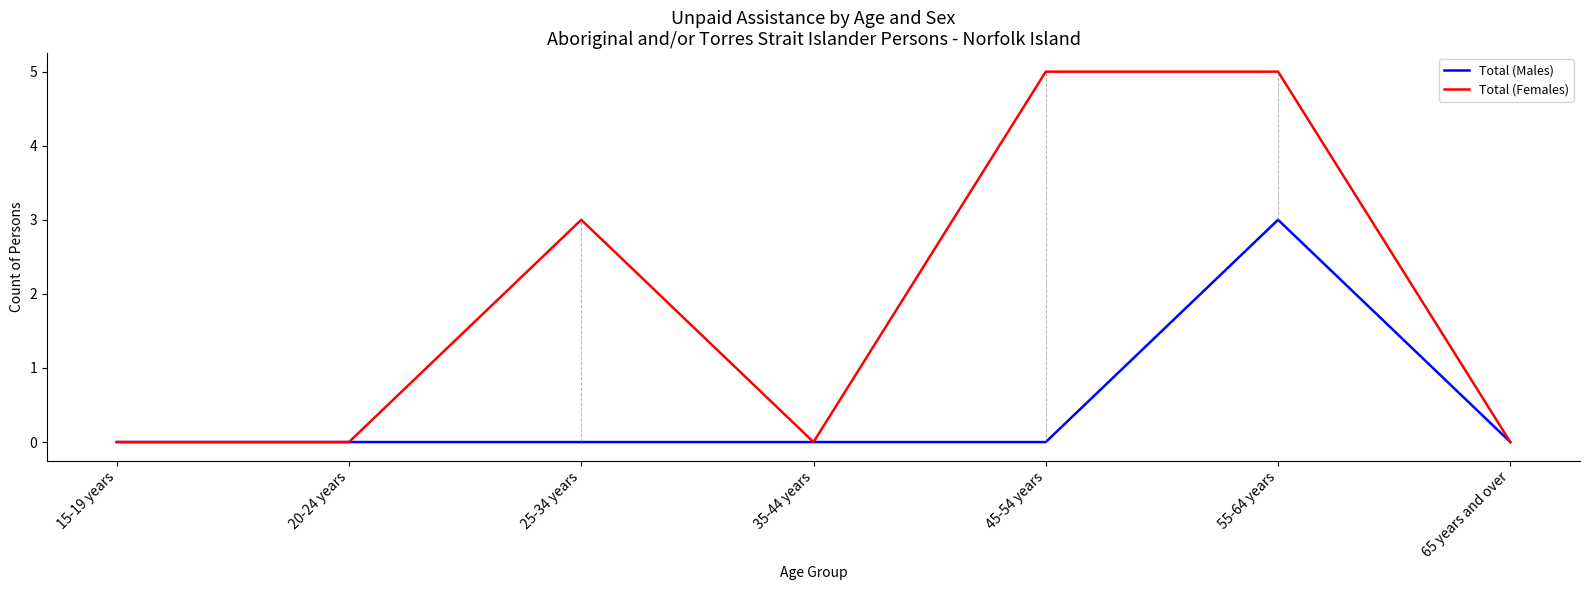

At which category is the sum across all series the highest?

55-64 years